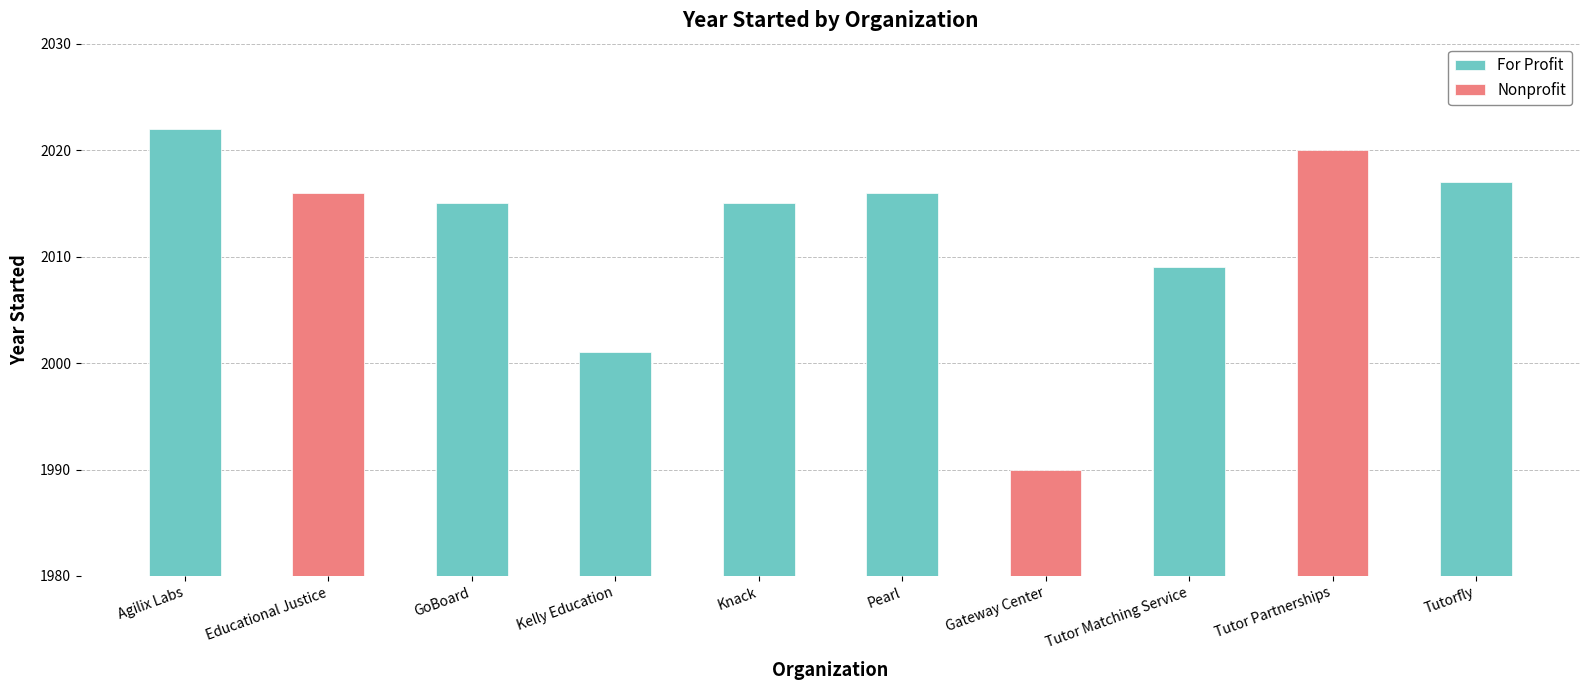

Rank the categories by value from lowest to highest.

Gateway Center, Kelly Education, Tutor Matching Service, GoBoard, Knack, Educational Justice, Pearl, Tutorfly, Tutor Partnerships, Agilix Labs